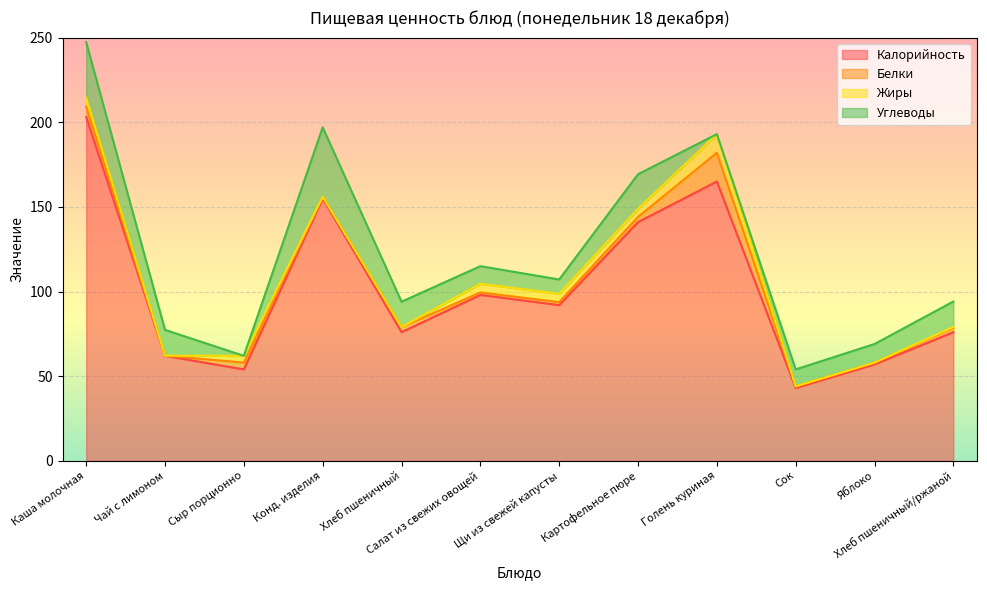

Between Щи из свежей капусты and Каша молочная, which is larger?

Каша молочная